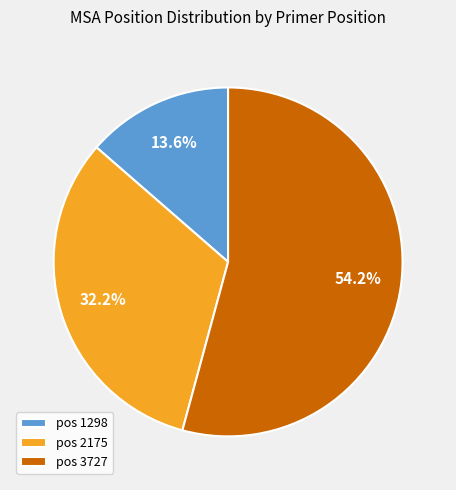

Does any single category account for the majority?

Yes